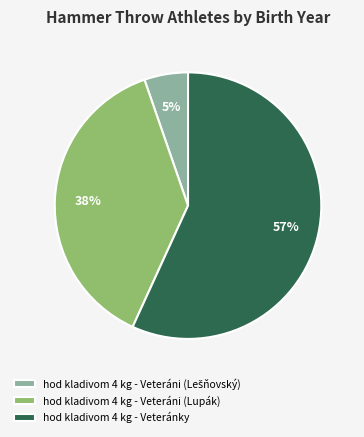

To the nearest percent, what is the combined percentage of hod kladivom 4 kg - Veteráni (Lupák) and hod kladivom 4 kg - Veteránky?

95%